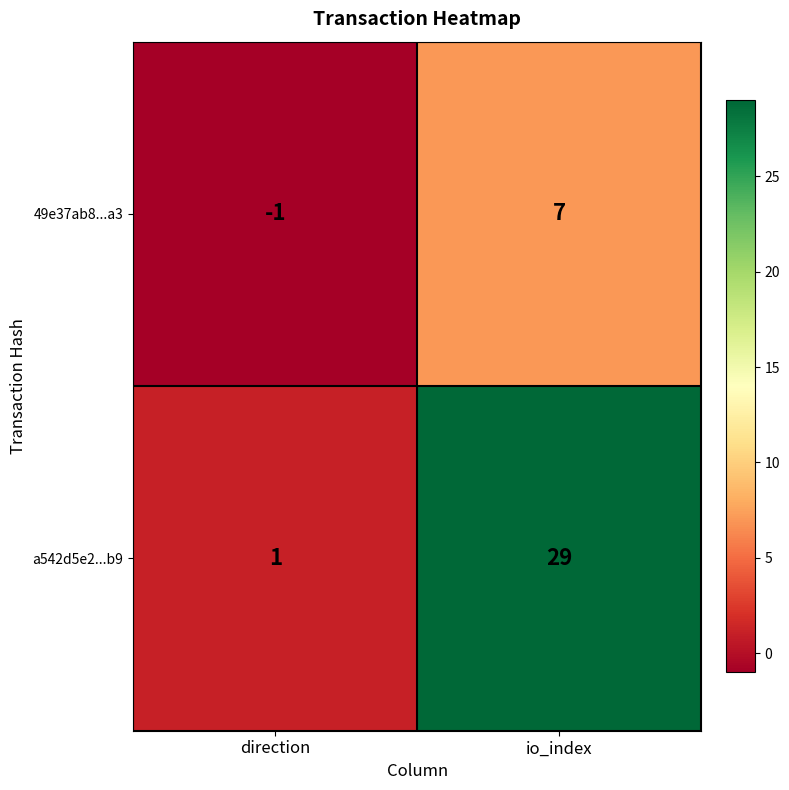

What is the sum of all 49e37ab8...a3 values?

6